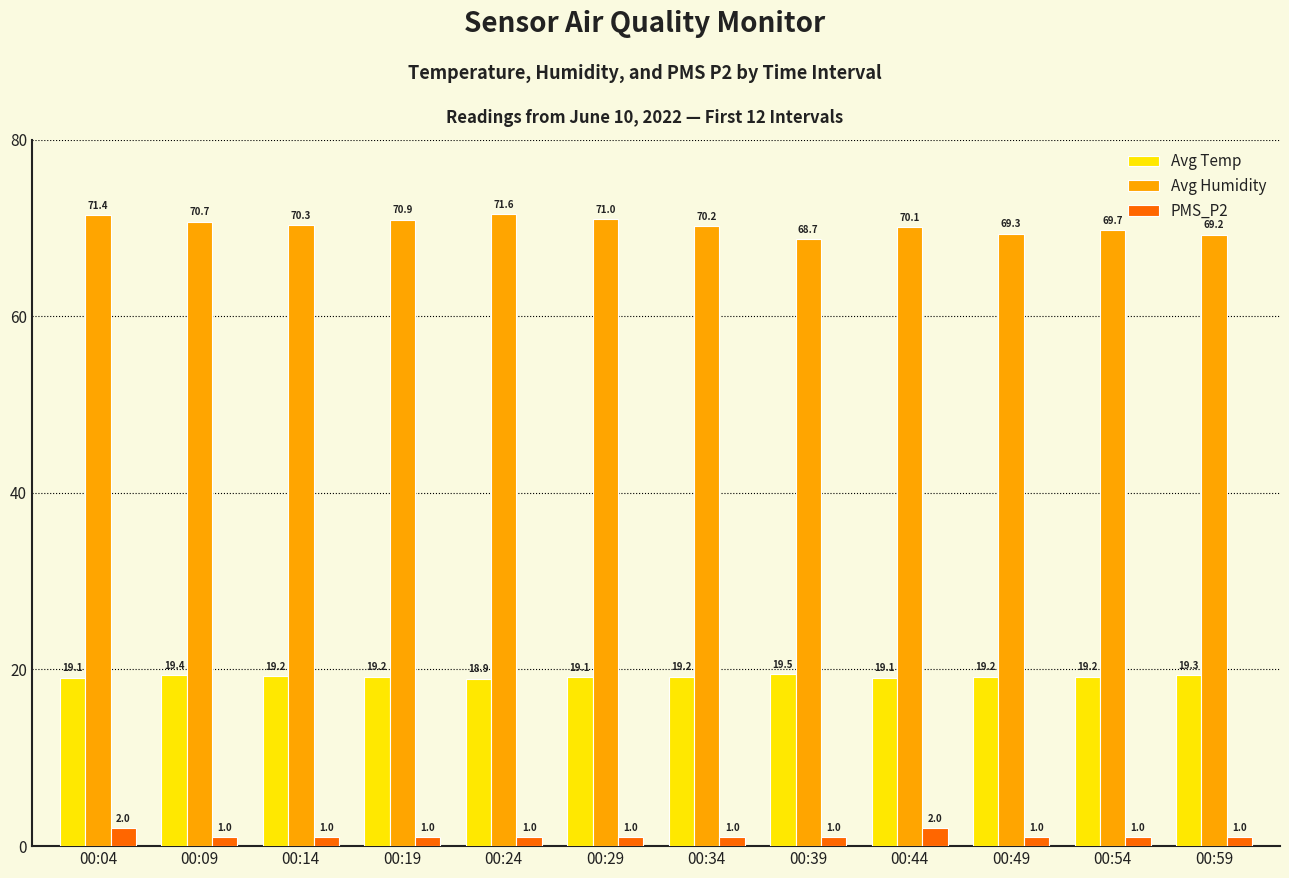

What is the difference between the highest and lowest values at 00:34?

69.2